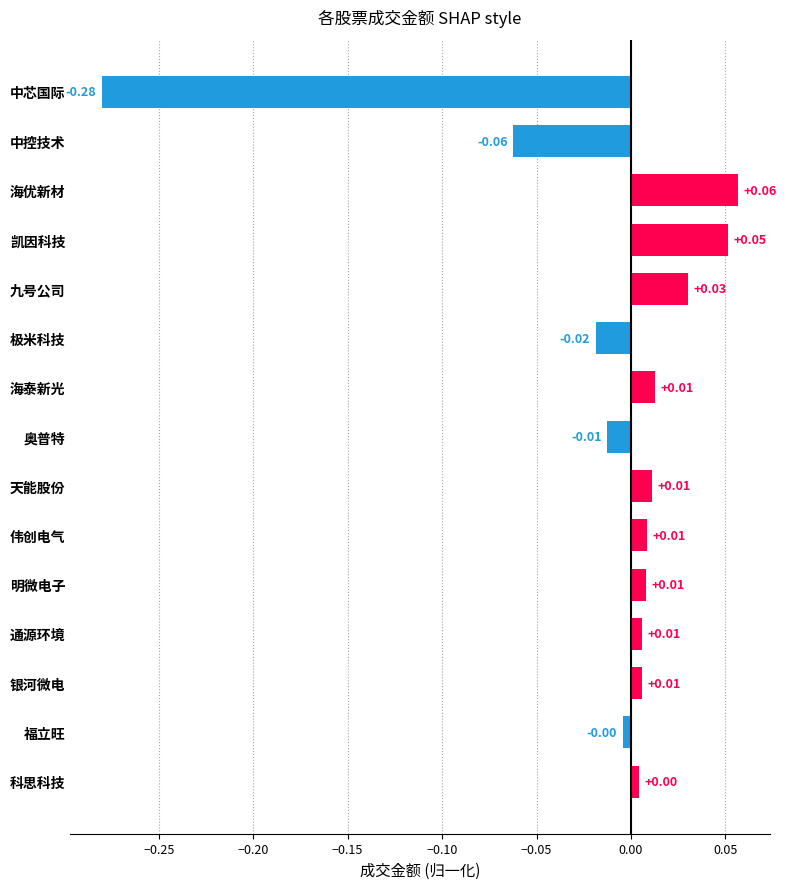

What is the label of the 5th bar from the top?

九号公司